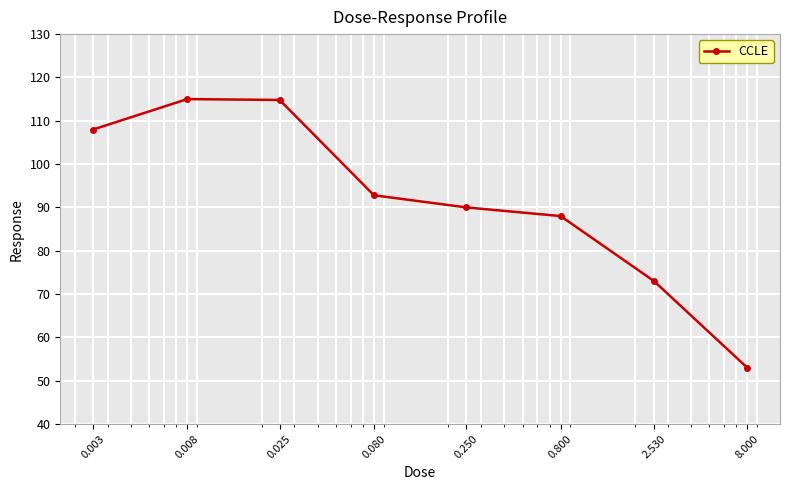

Is this an area chart (filled region under the line)?

No